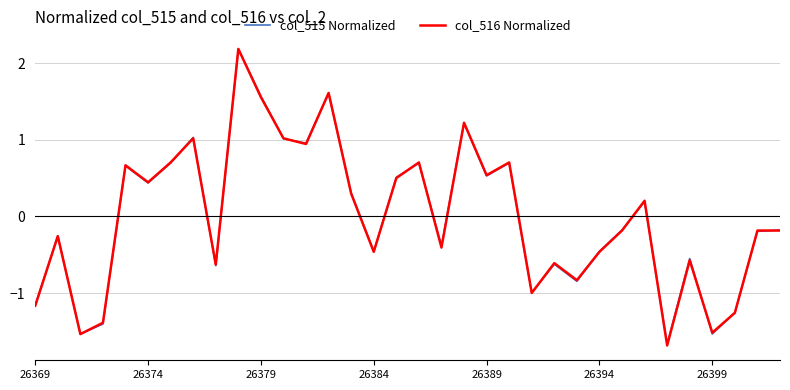

Is this an area chart (filled region under the line)?

No